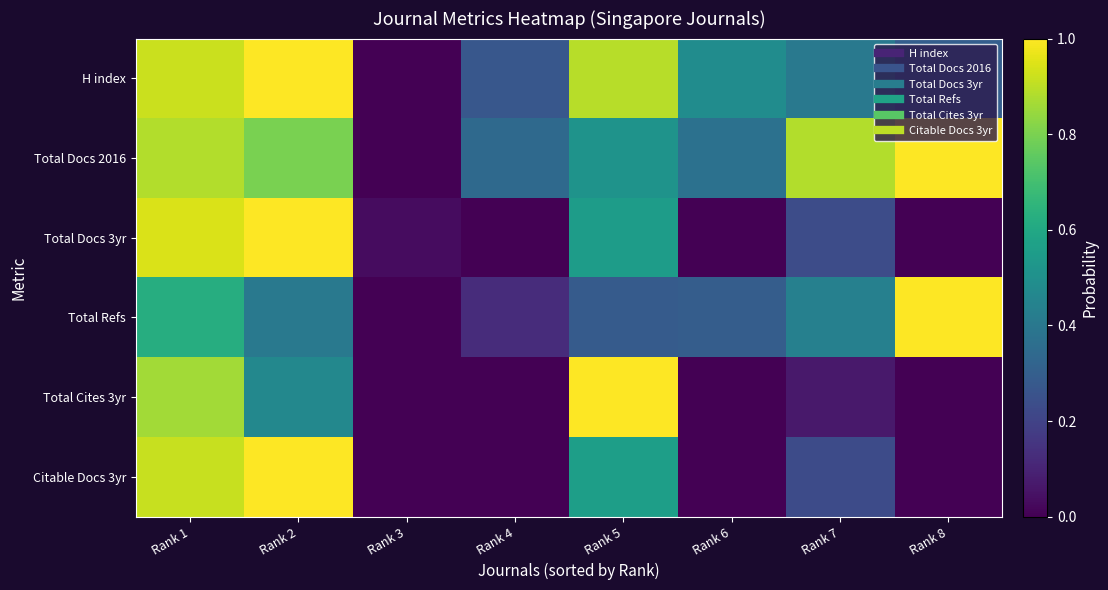

At Rank 5, list the series in order from smallest to largest.

Total Refs, Total Docs 2016, Total Docs 3yr, Citable Docs 3yr, H index, Total Cites 3yr